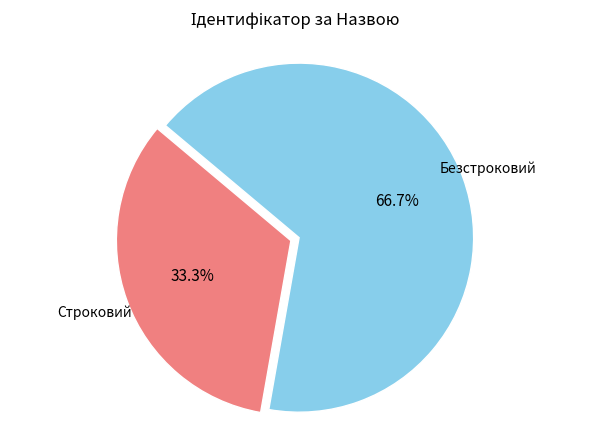

Between Безстроковий and Строковий, which is larger?

Безстроковий